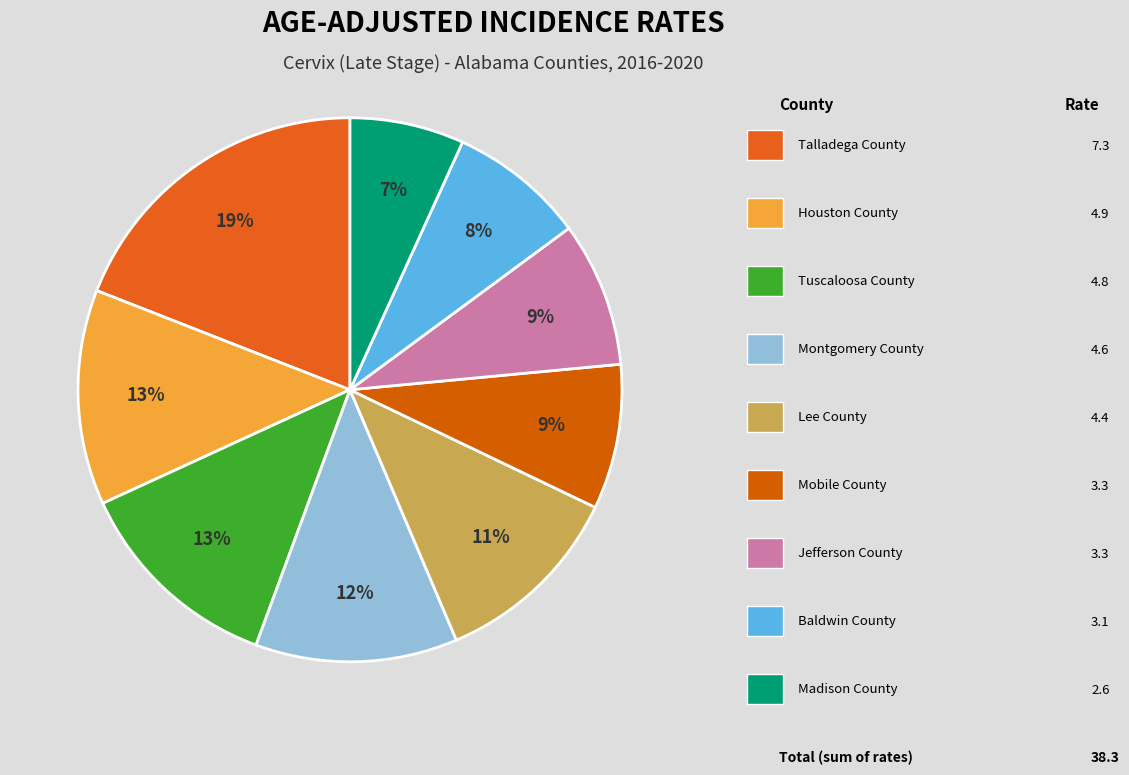

Is there any slice that represents more than half of the pie?

No